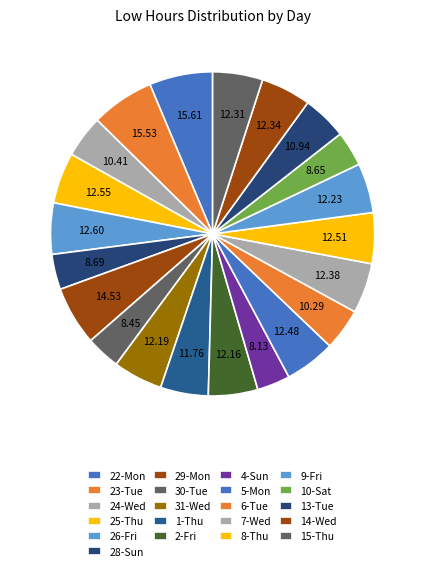

What is the ratio of the value at 1-Thu to the value at 6-Tue?

1.1